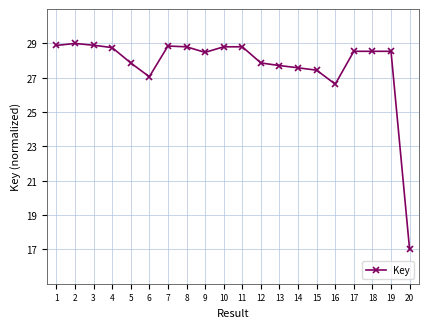

Count the number of values greater than 28.

12